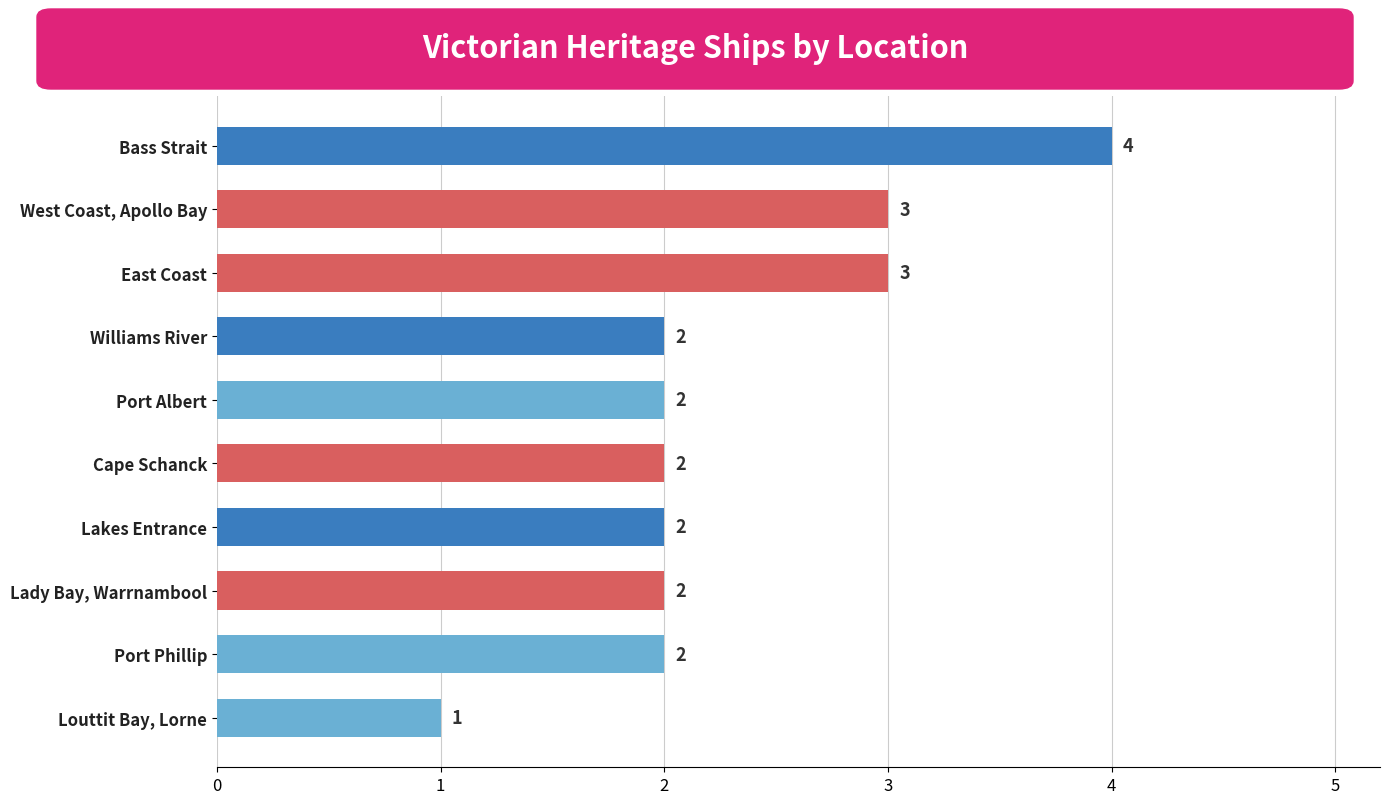

Count the number of data series in this chart.

1